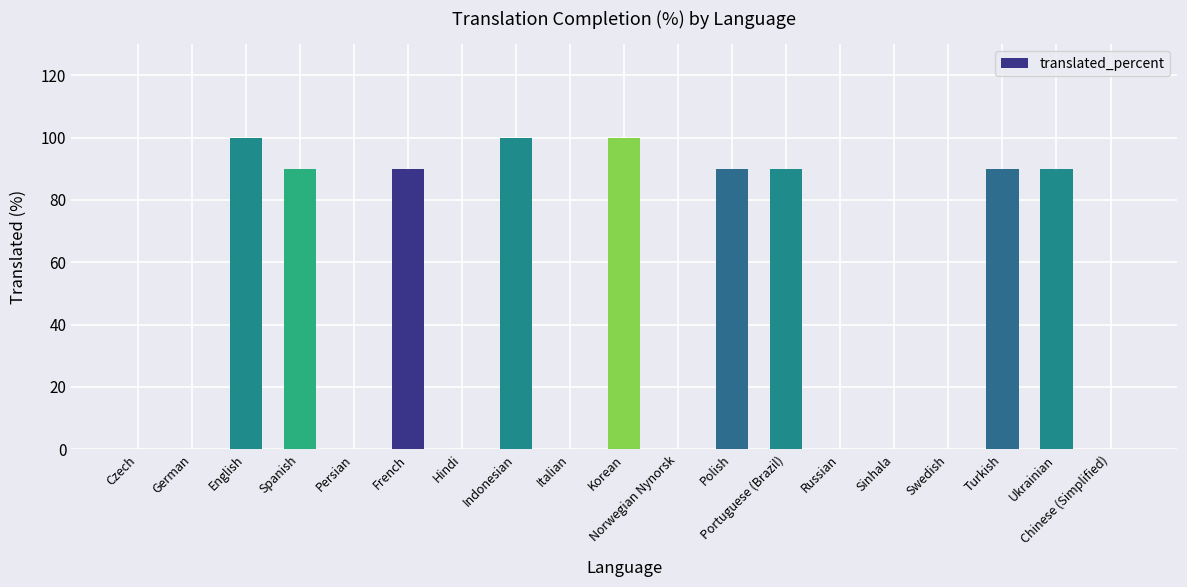

How many distinct data groups are displayed?

1